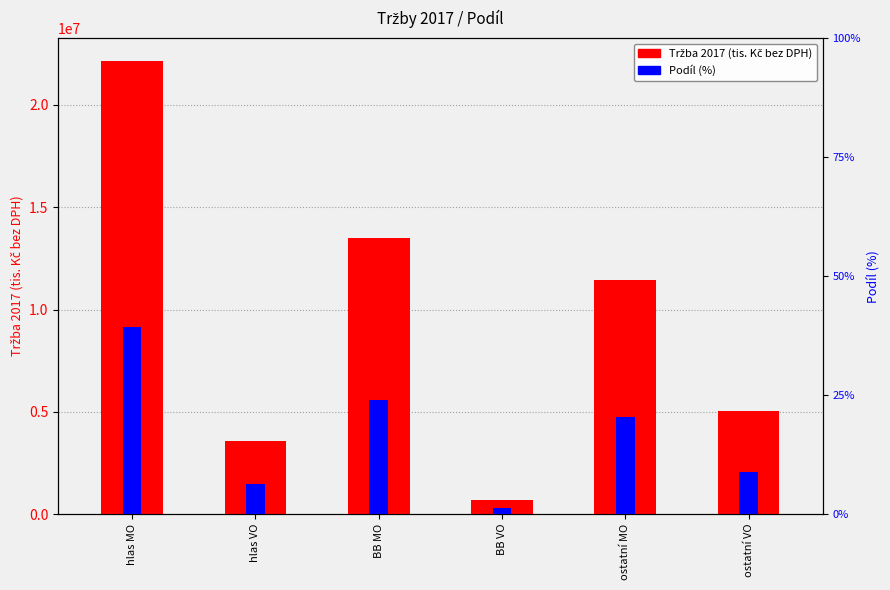

What is the smallest value displayed?

1.3